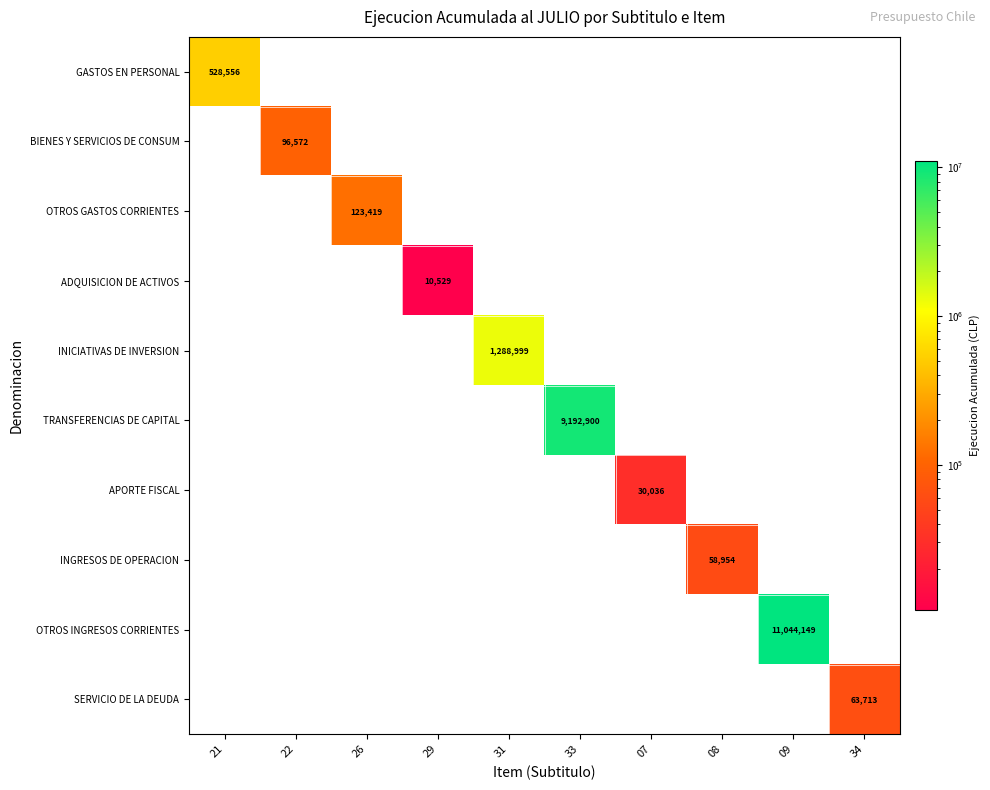

How many values in TRANSFERENCIAS DE CAPITAL are above zero?

1